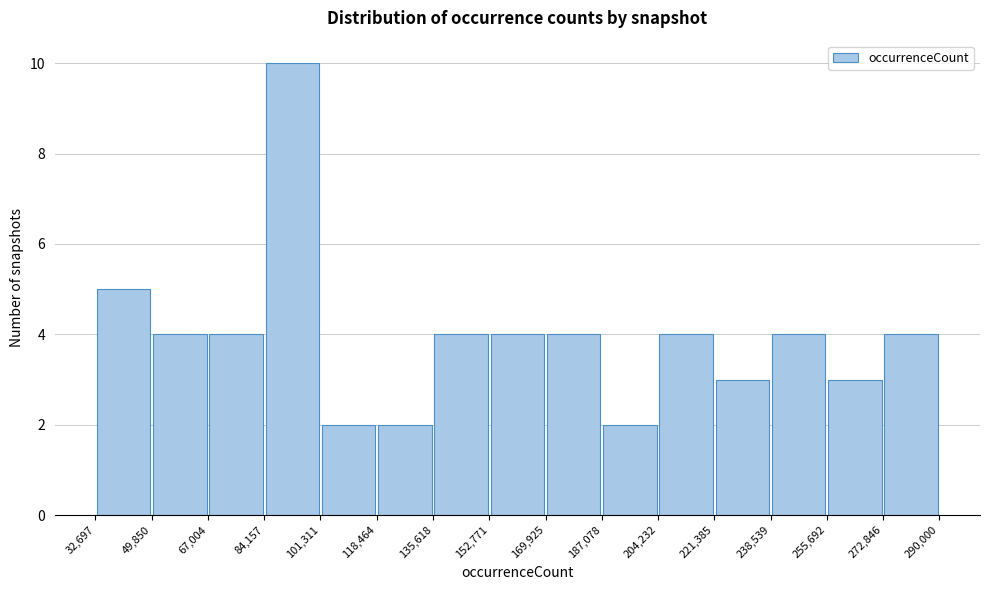

Which range on the x-axis has the tallest bar?

84,157 to 101,311